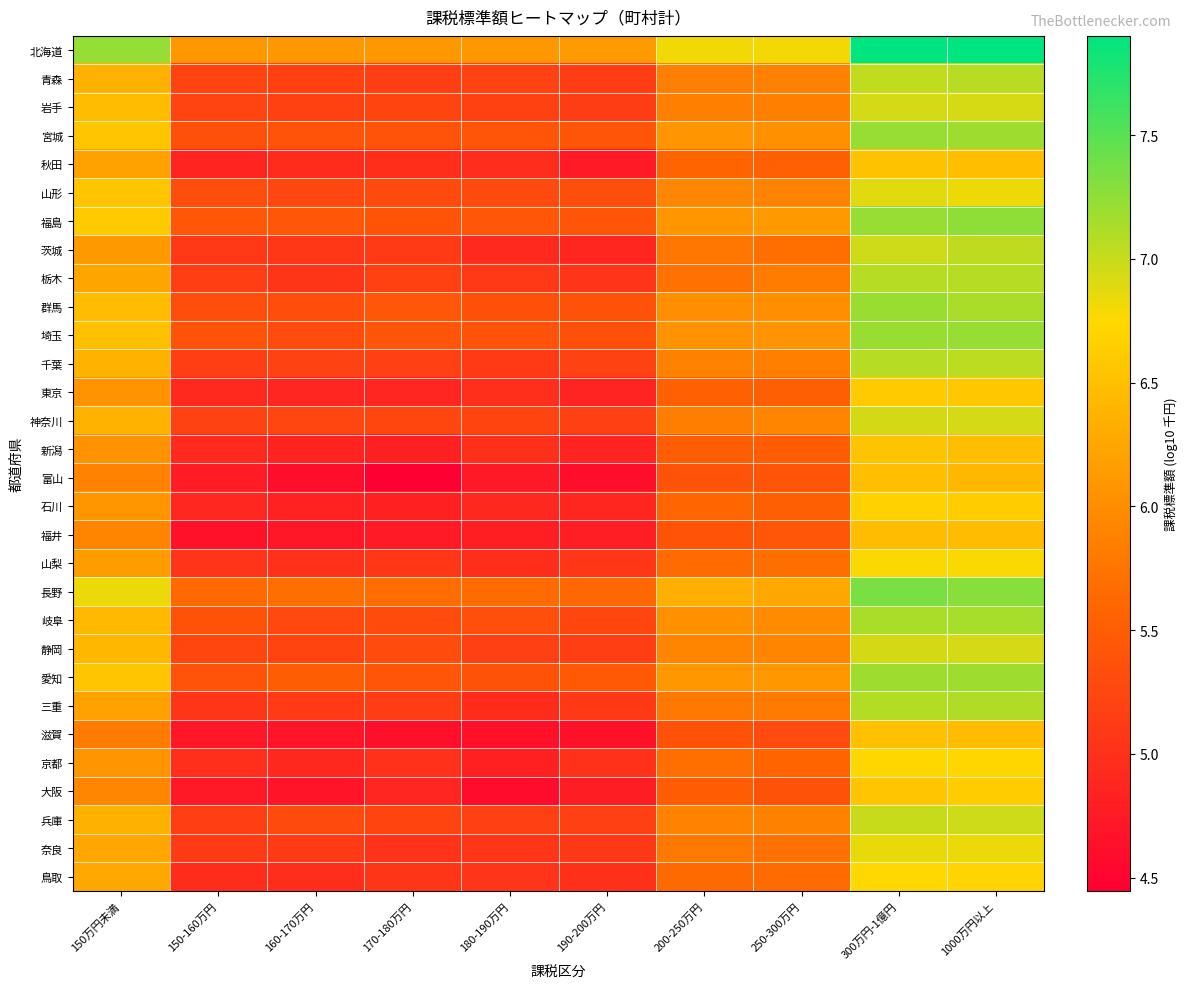

Rank the series at 150-160万円 from highest to lowest value.

北海道, 長野, 福島, 愛知, 埼玉, 岐阜, 宮城, 群馬, 山形, 静岡, 青森, 岩手, 神奈川, 栃木, 兵庫, 千葉, 奈良, 茨城, 三重, 山梨, 京都, 鳥取, 東京, 新潟, 石川, 秋田, 富山, 大阪, 滋賀, 福井